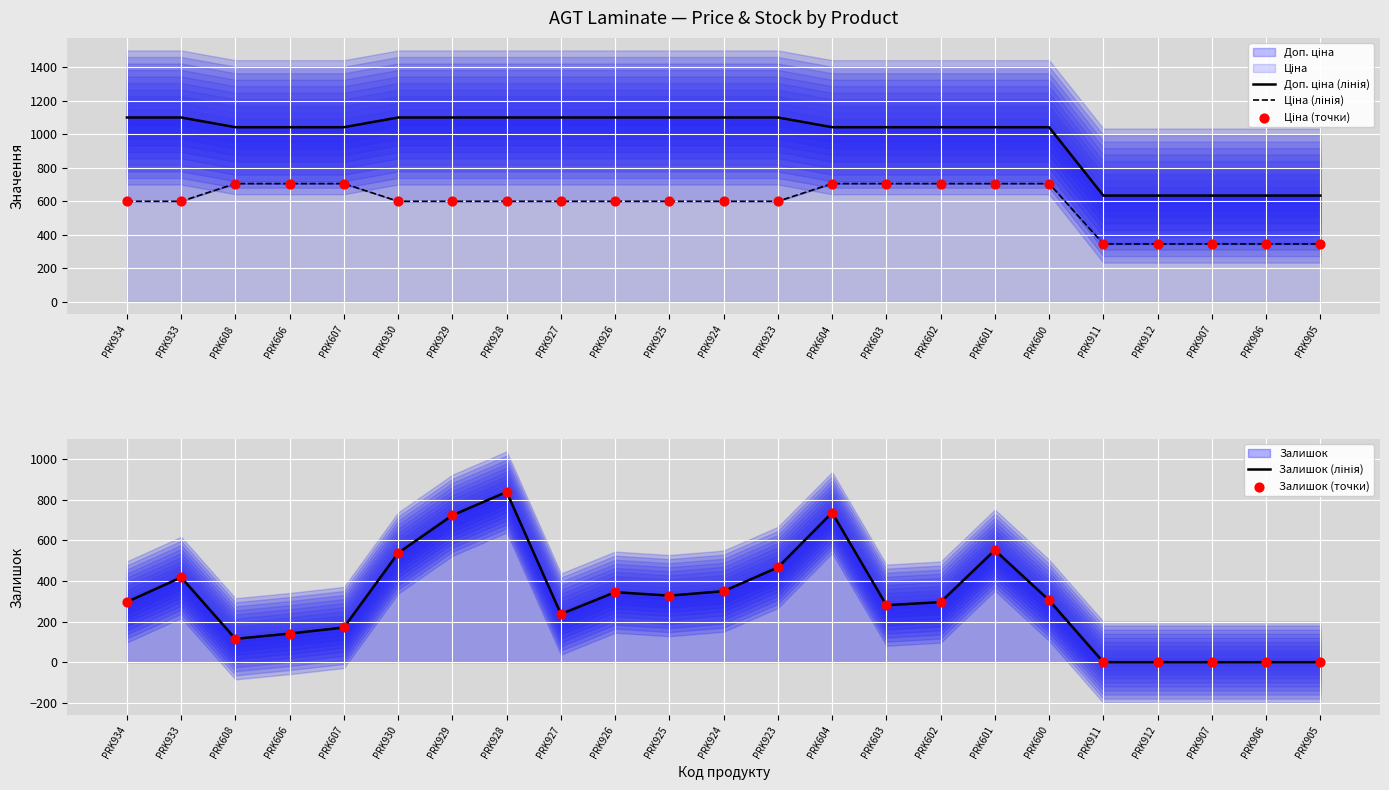

At how many categories does at least one series exceed 731?

18